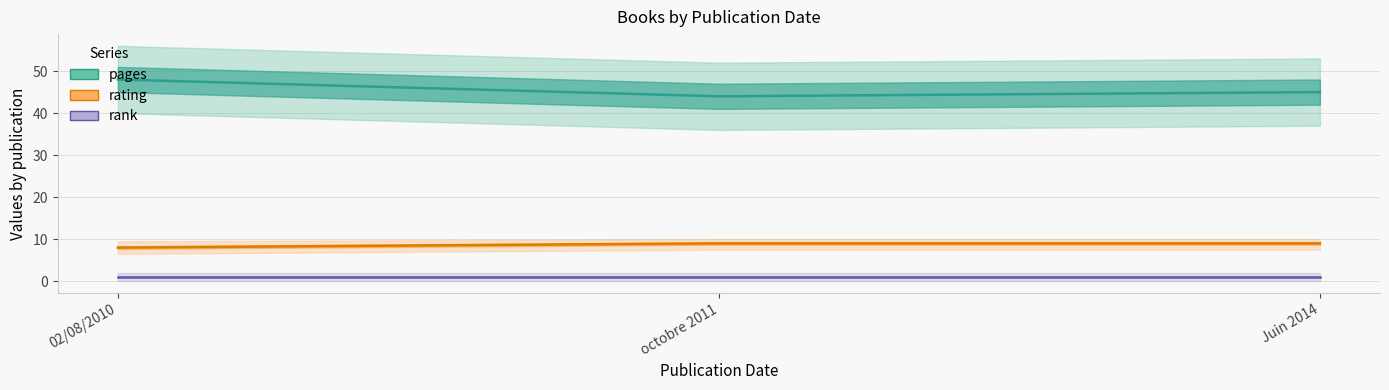

Which category has the highest value in the pages series?

02/08/2010